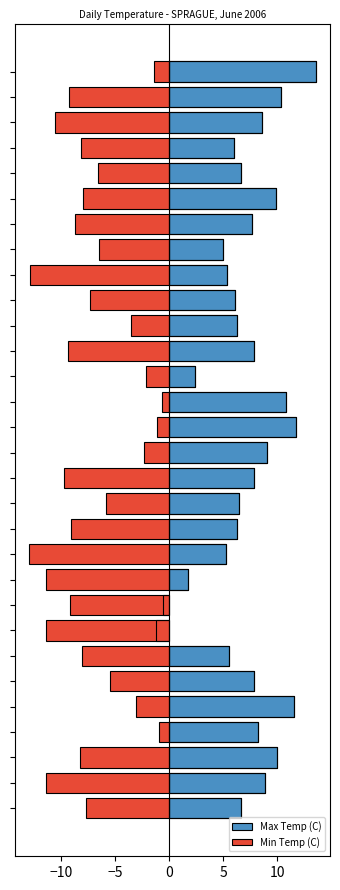

How many data points in Max Temp (C) are less than 7?

15